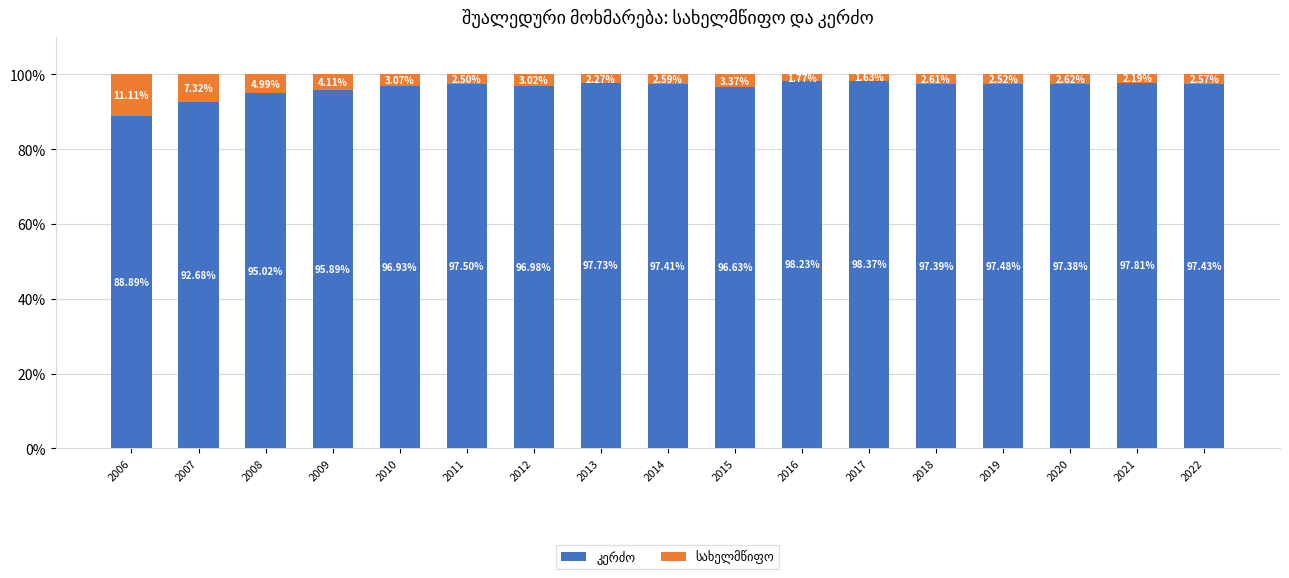

What is the total value across all series at 2012?

100.0